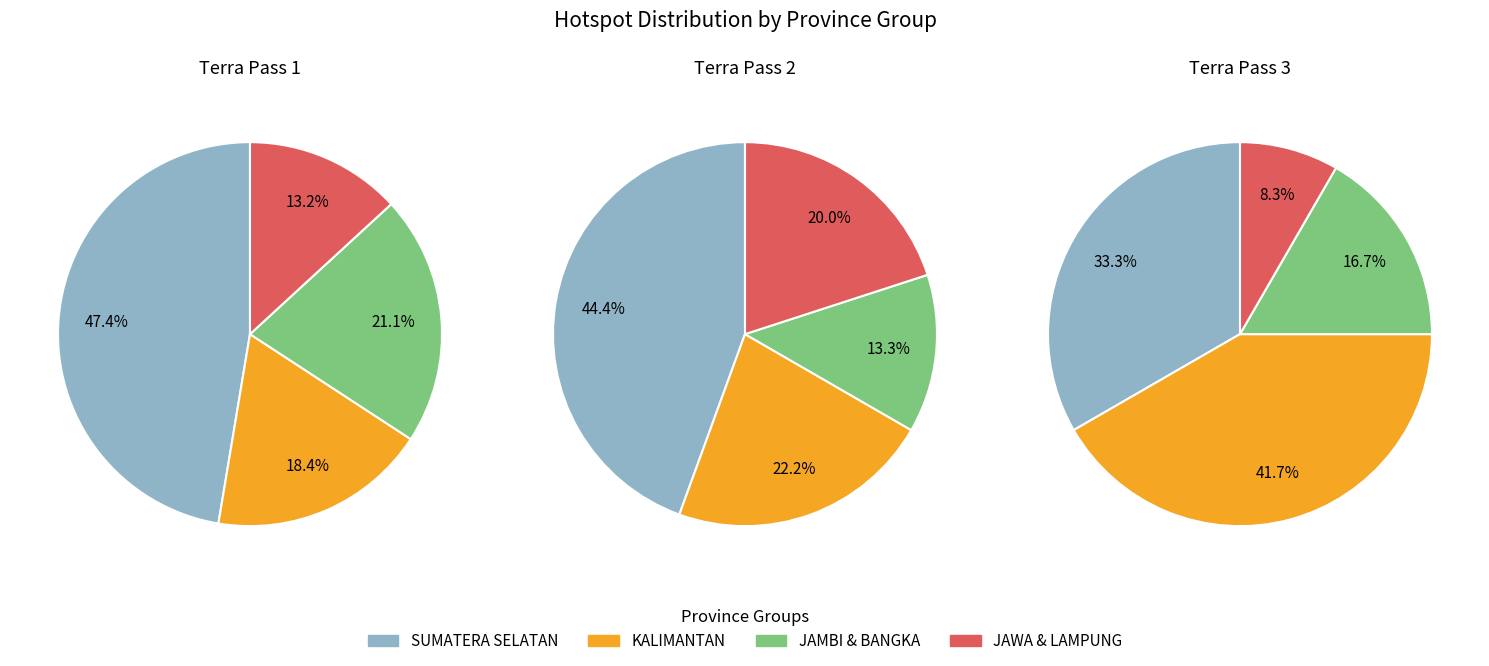

Is there any slice that represents more than half of the pie?

No